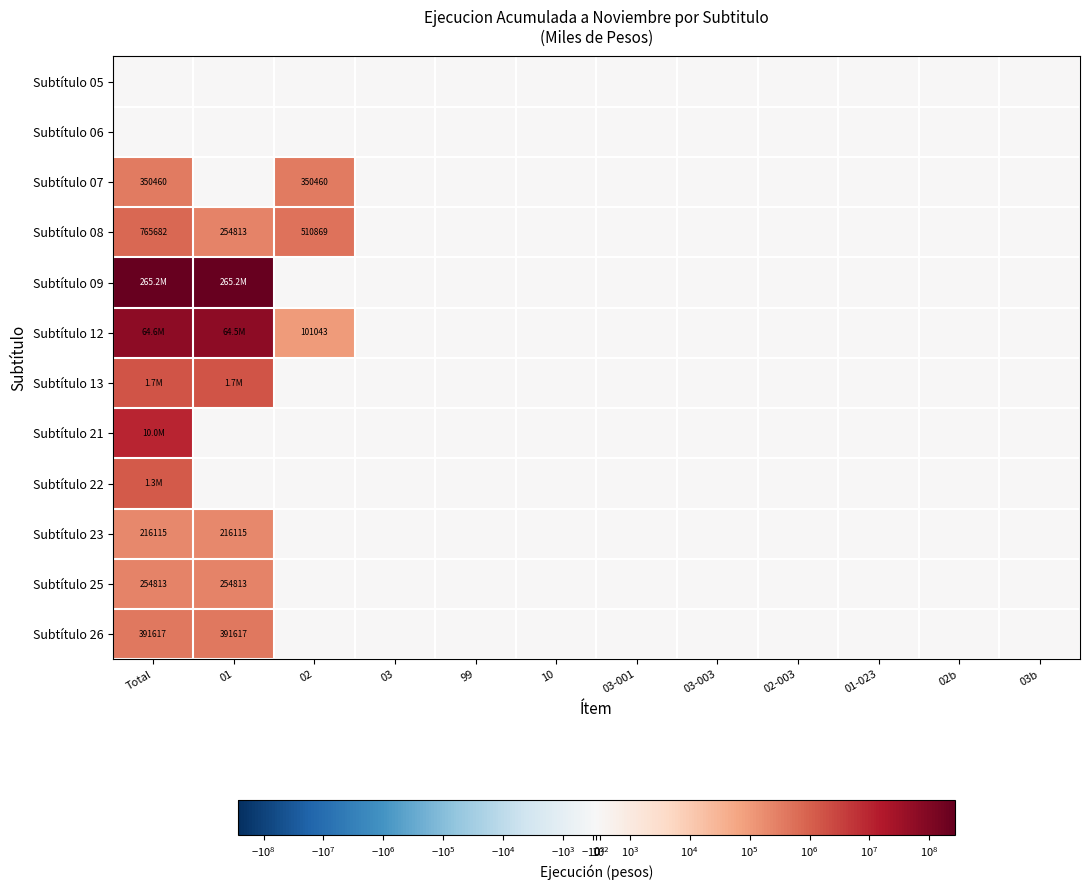

List the labels in order of Subtítulo 12 value, largest first.

Total, 01, 02, 03, 99, 10, 03-001, 03-003, 02-003, 01-023, 02b, 03b